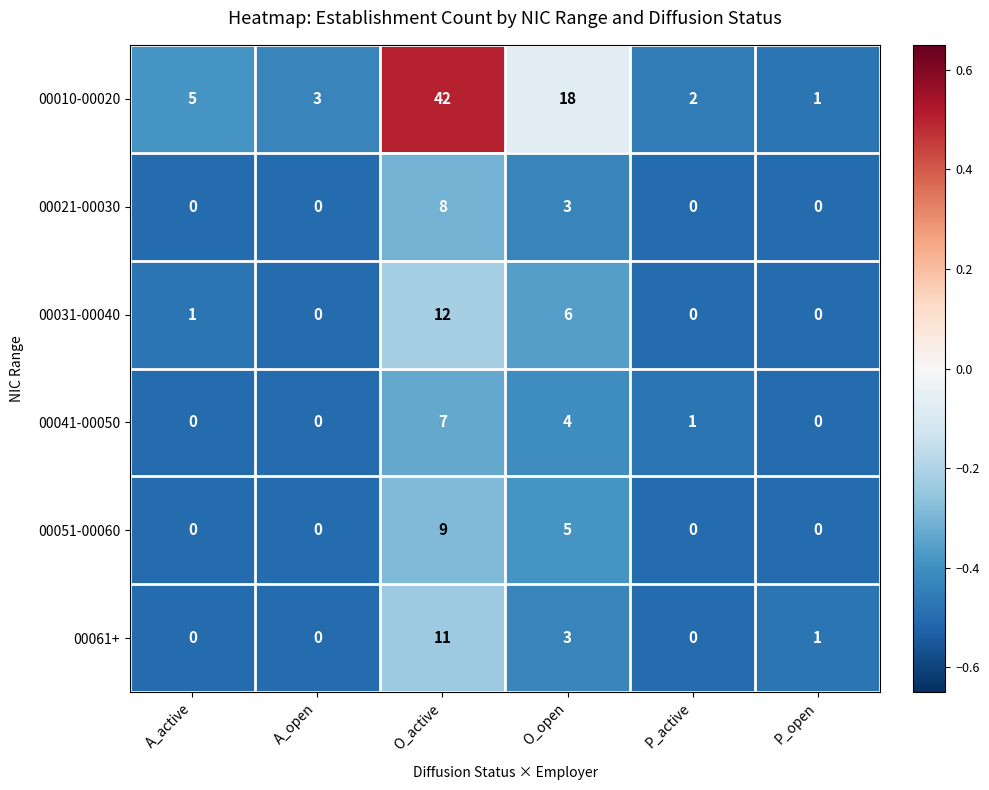

Which series has the largest range (max minus min)?

00010-00020